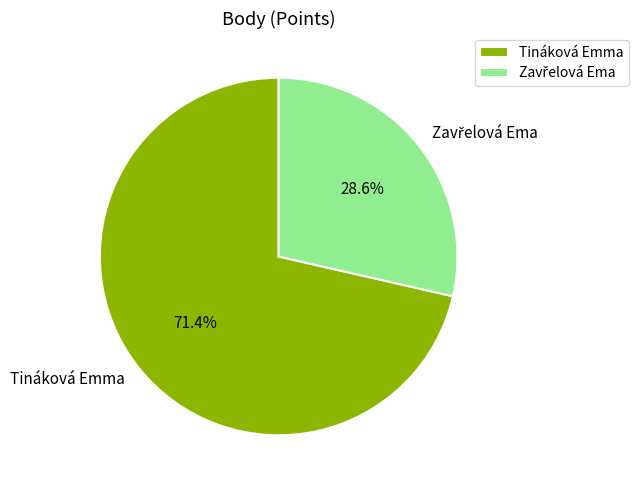

Does any single category account for the majority?

Yes